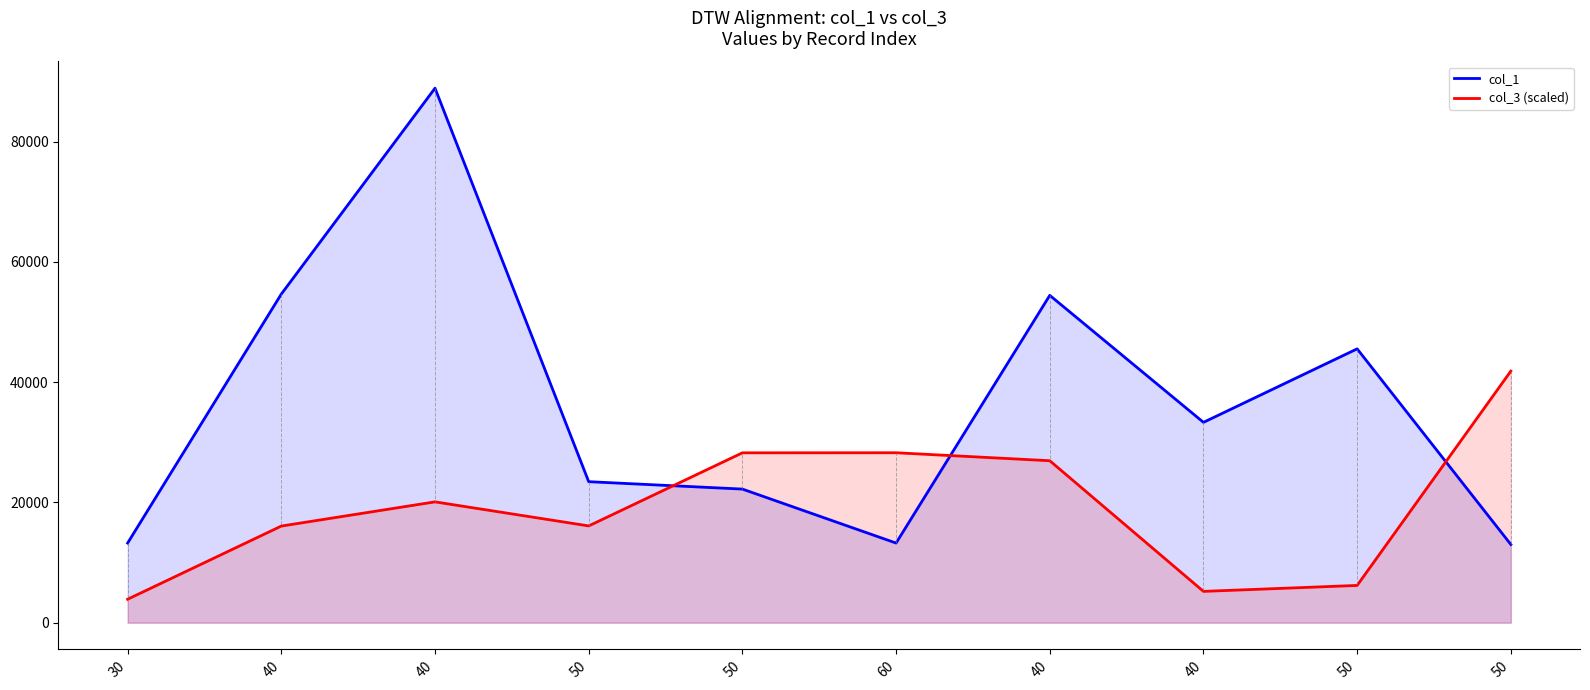

How many distinct data groups are displayed?

2